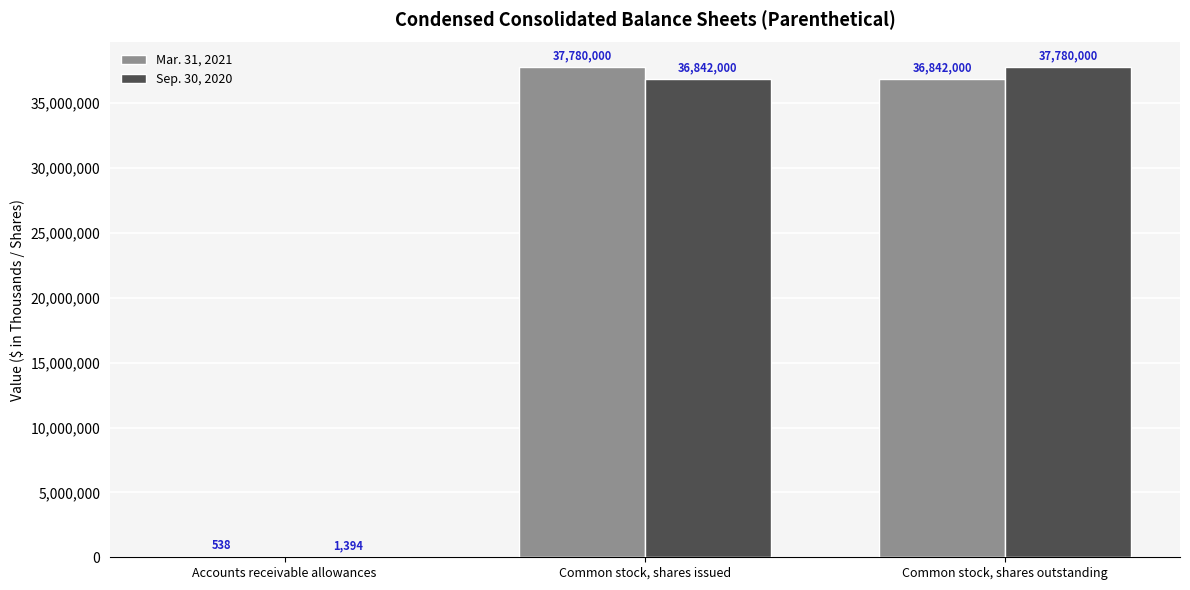

What is the sum of all Mar. 31, 2021 values?

74622538